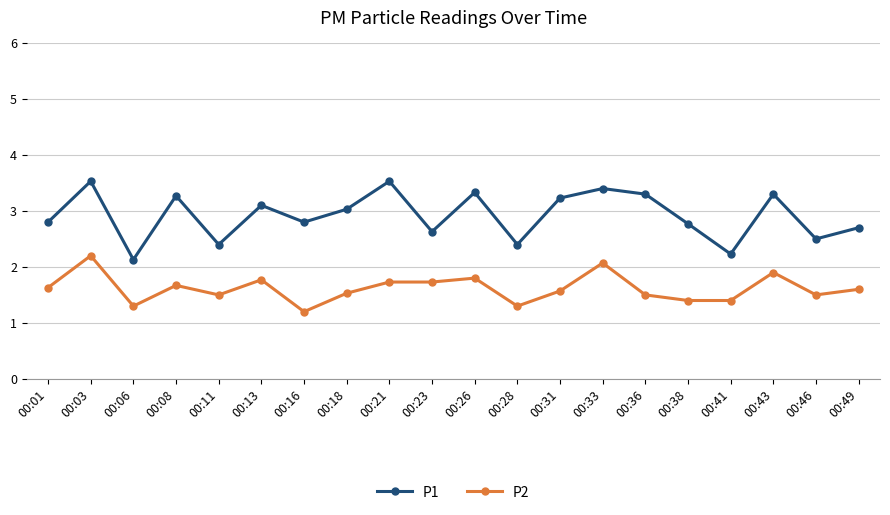

What are all the series names shown in the legend?

P1, P2